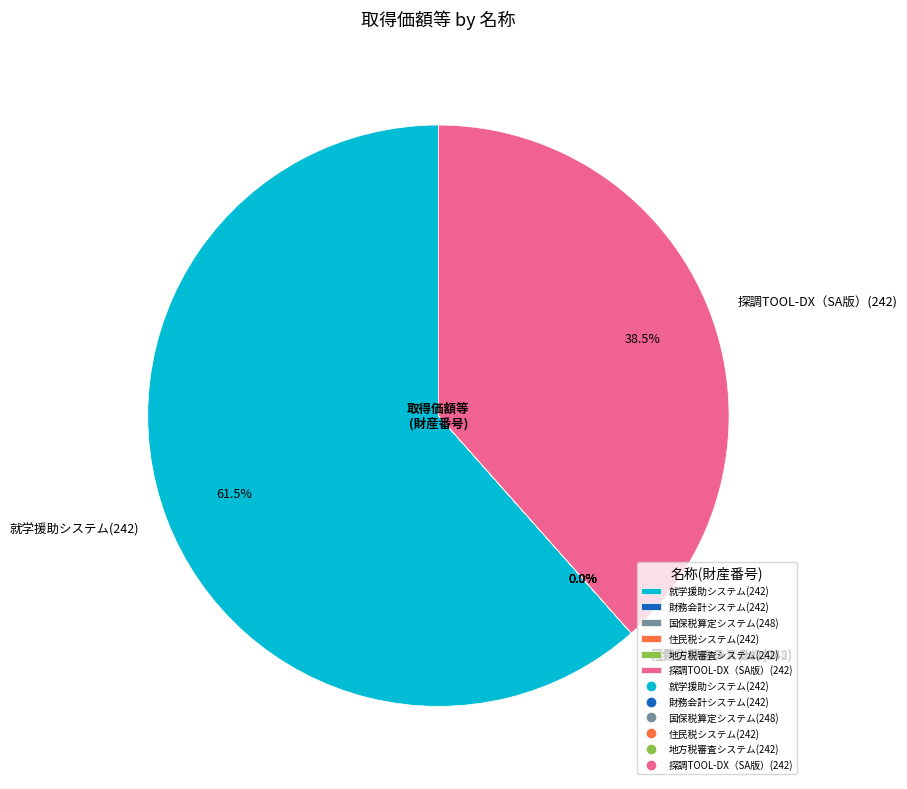

Which slice is the largest?

就学援助システム(242)